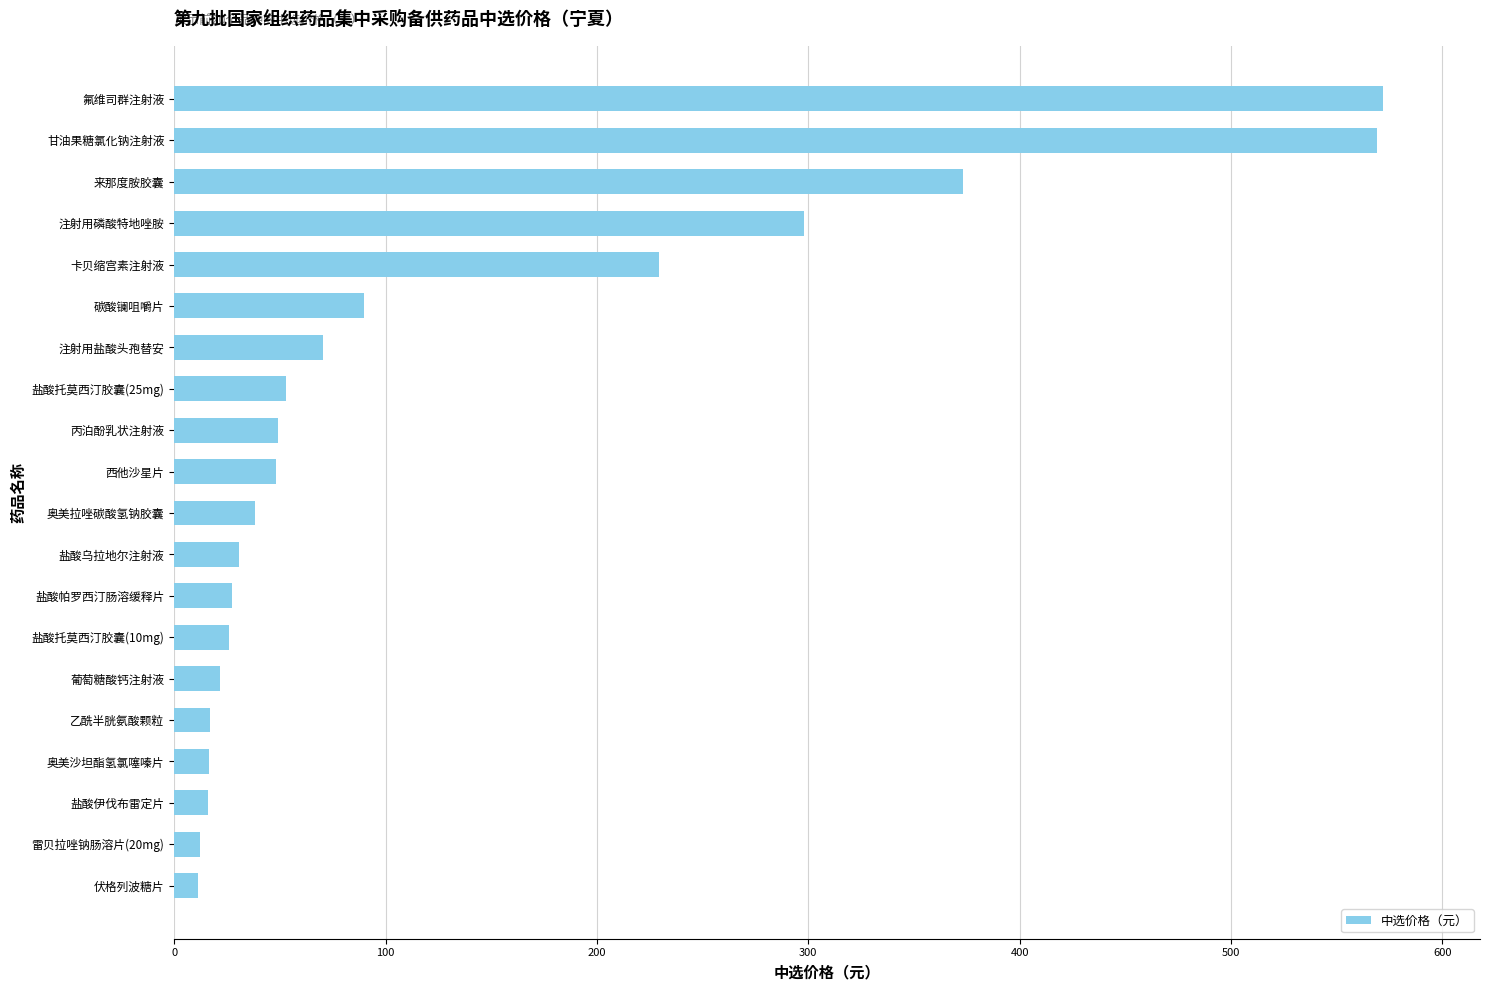

What is the maximum value shown in the chart?

572.0